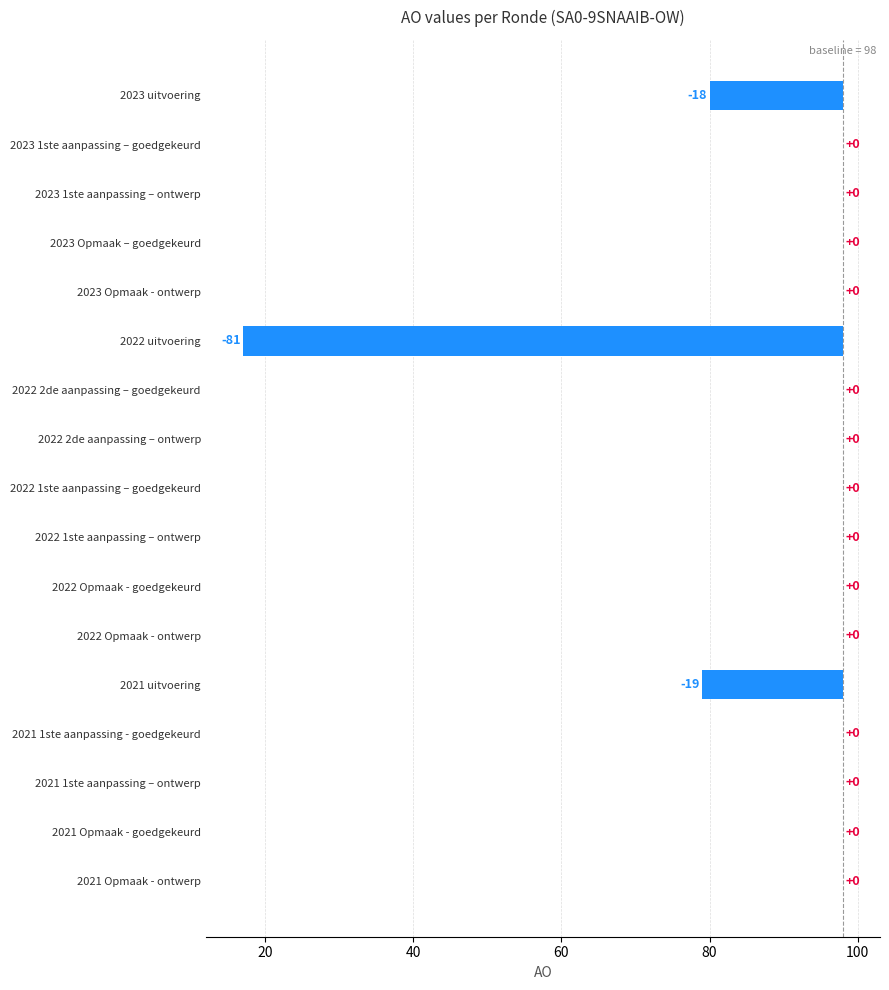

Reading left to right, list all the values displayed in this chart.

-18	0	0	0	0	-81	0	0	0	0	0	0	-19	0	0	0	0